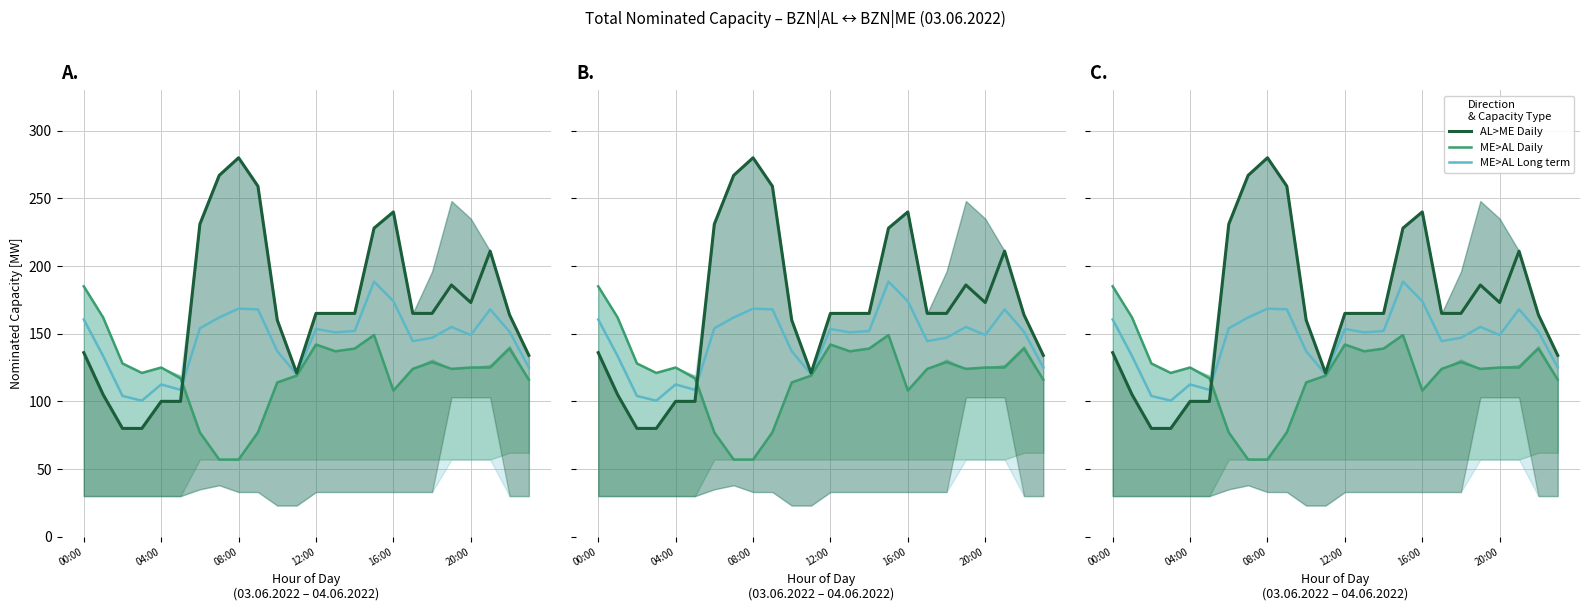

What is the label of the 4th point from the left?

12:00